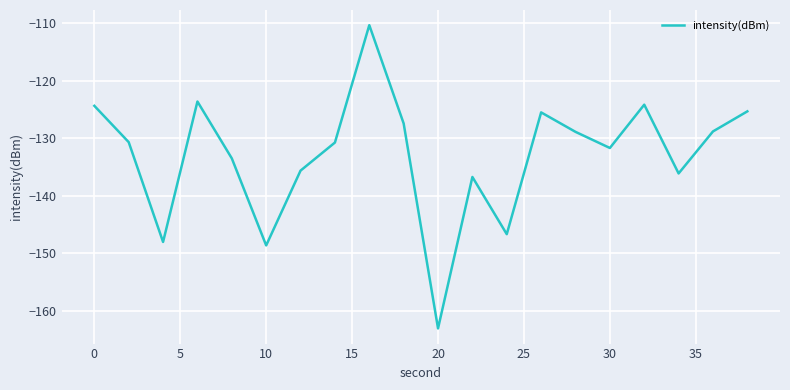

True or false: there are more than 2 points higher than both neighbors.

True